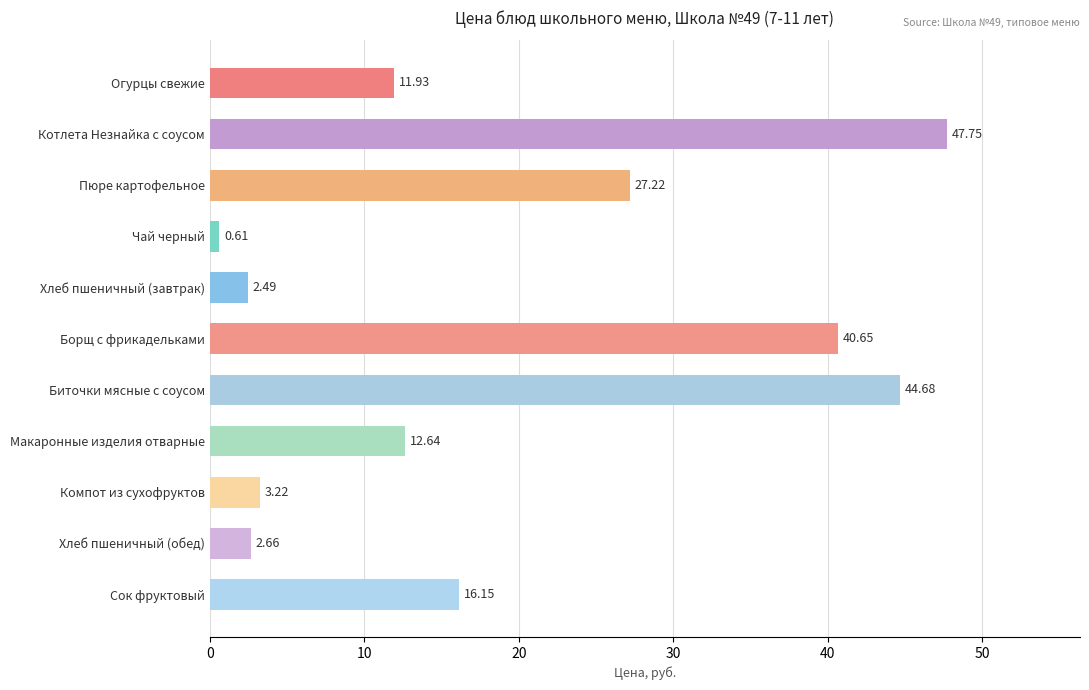

Where is the data nearest to the value 24?

Пюре картофельное